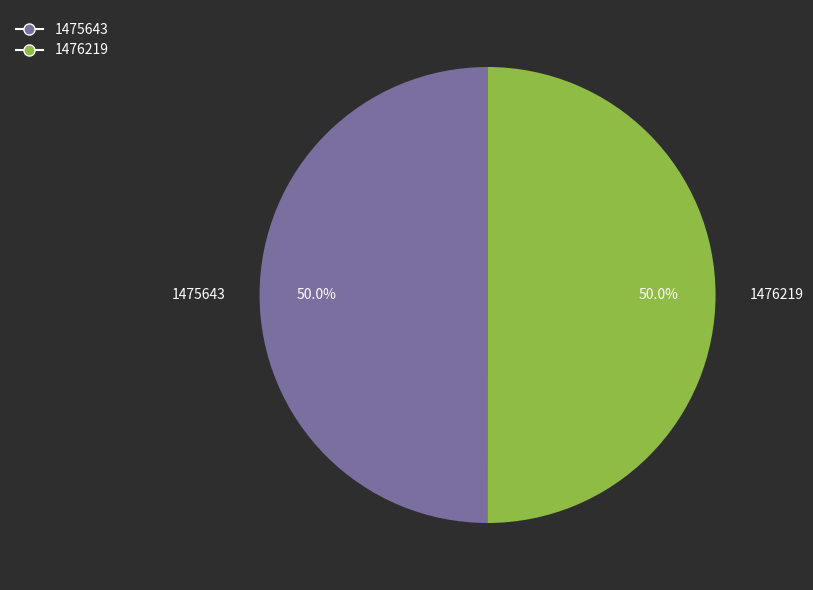

True or false: 1475643 accounts for 37% of the total.

False